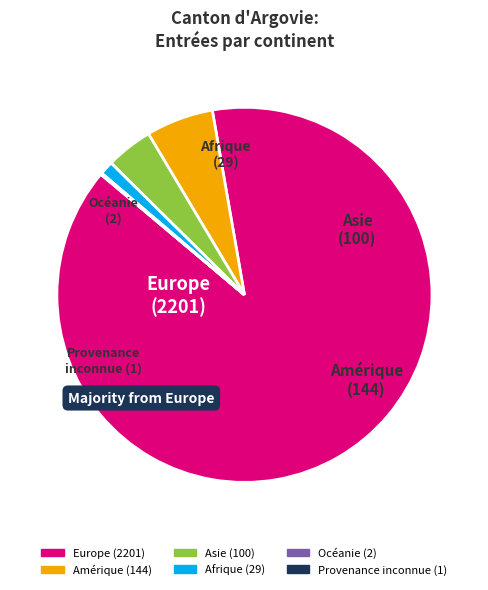

Is it true that Europe is 89% of the pie?

True